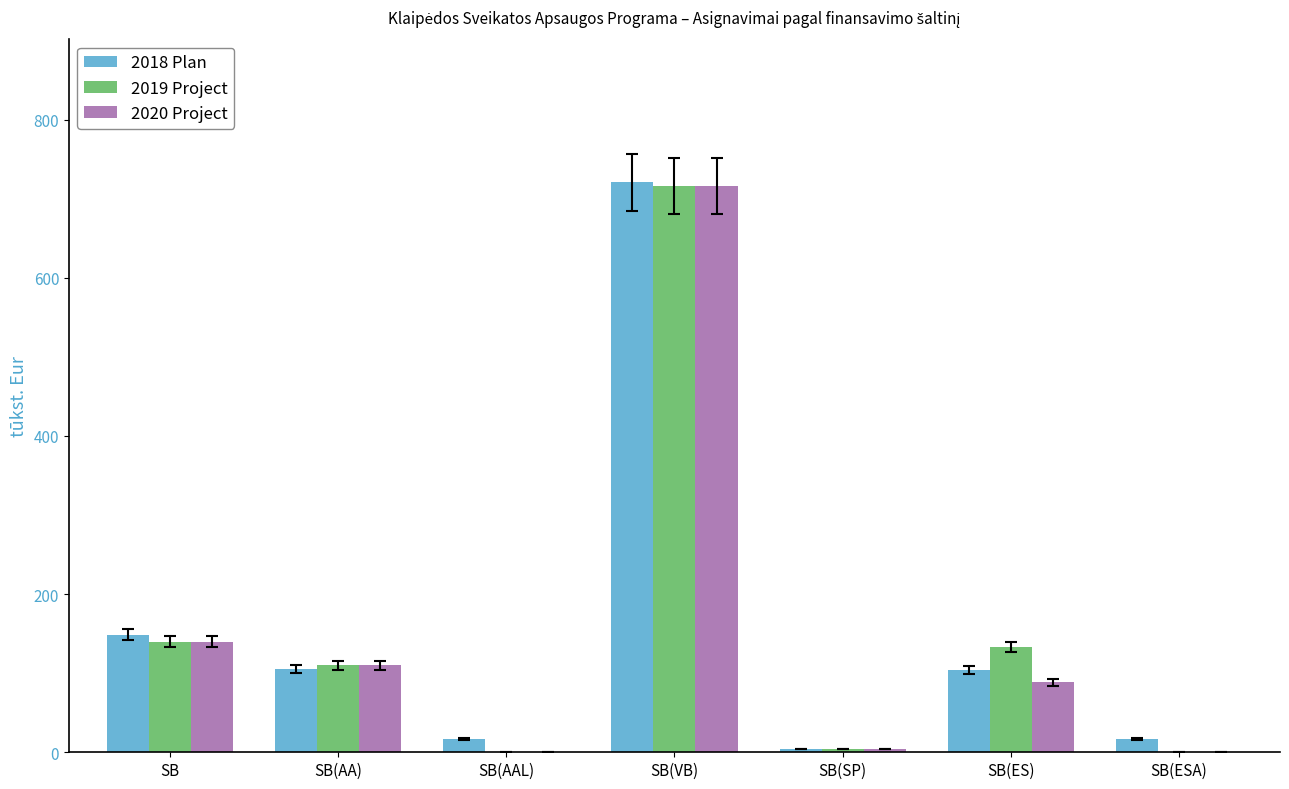

How many data points in 2018 Plan are above 103?

4